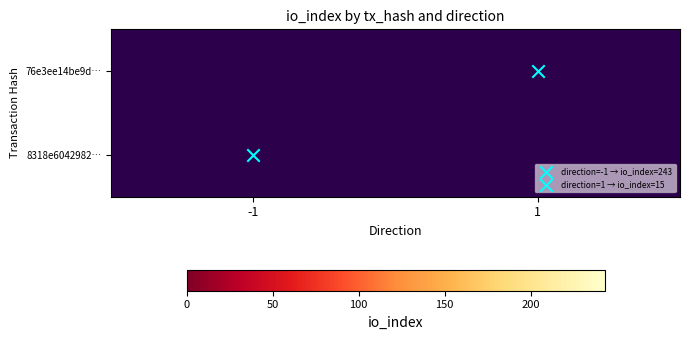

Which series has the widest spread of values?

76e3ee14be9d…